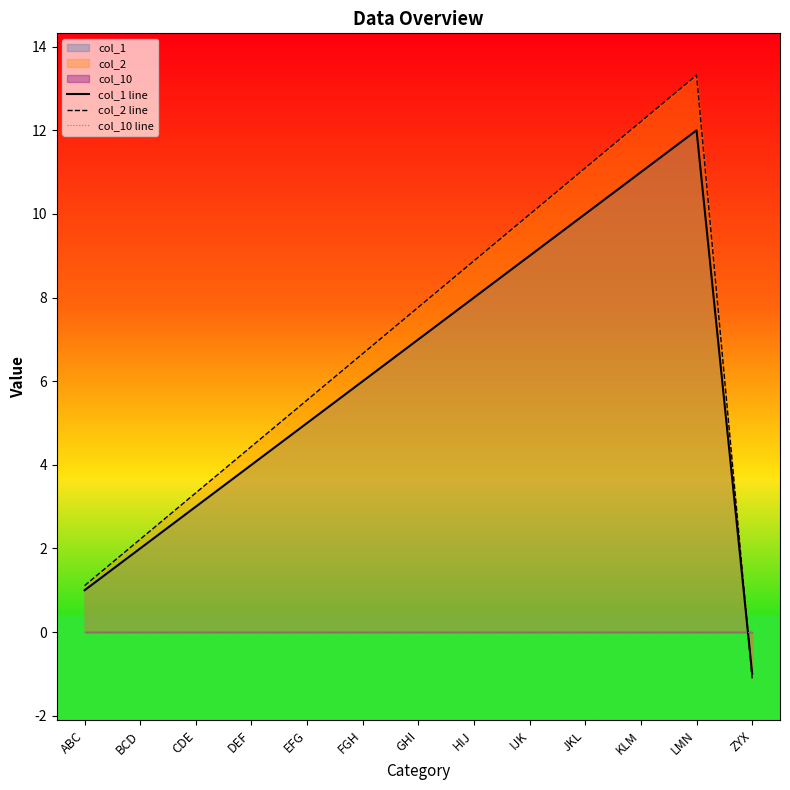

What is the minimum value shown in the chart?

-1.1